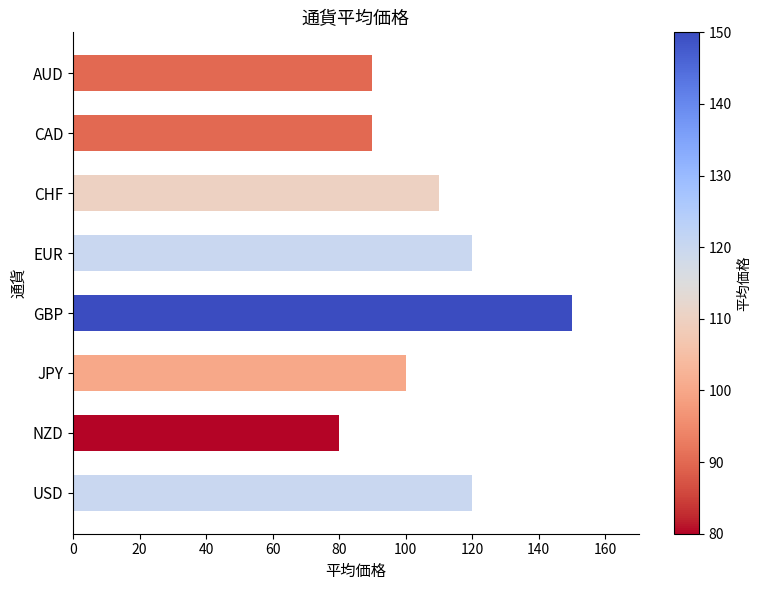

Reading top to bottom, list all the values displayed in this chart.

90	90	110	120	150	100	80	120